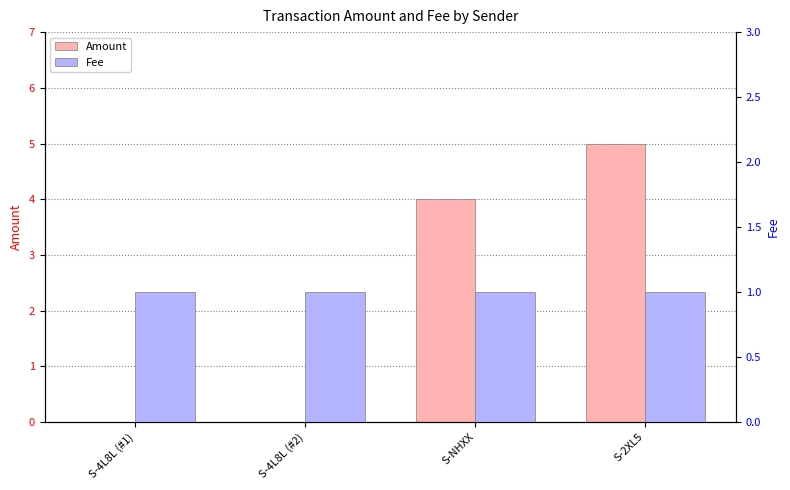

Are the bars horizontal?

No